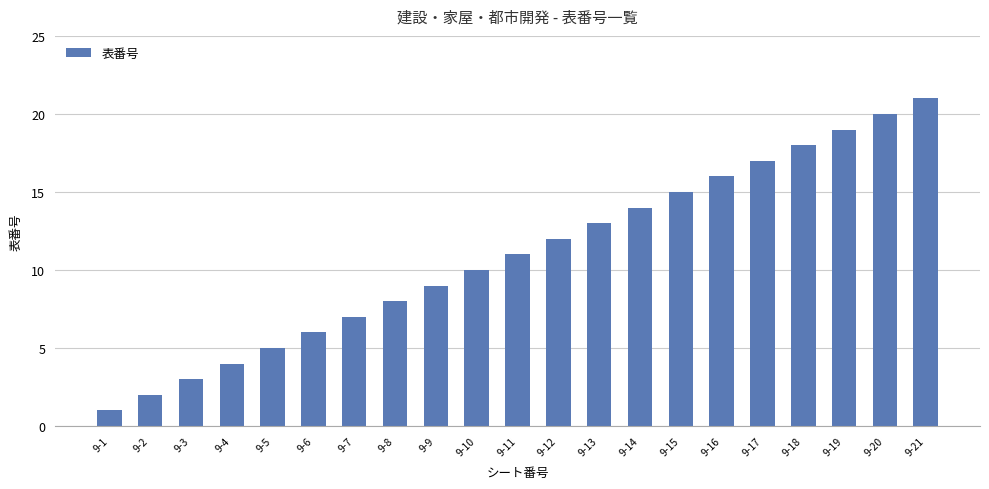

Reading left to right, transcribe all the data shown in this chart.

1	2	3	4	5	6	7	8	9	10	11	12	13	14	15	16	17	18	19	20	21